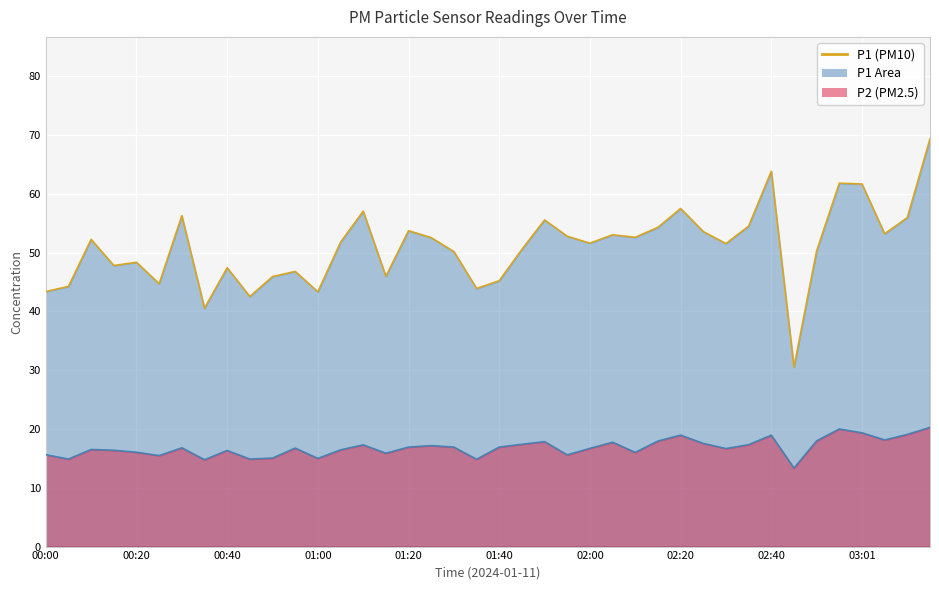

List the series in order of their peak value, highest first.

P1, P2